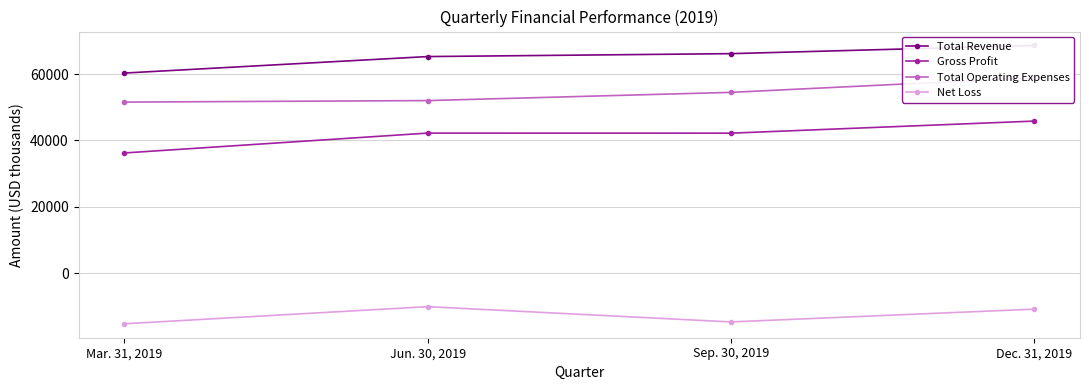

Which category has the highest value in the Total Revenue series?

Dec. 31, 2019